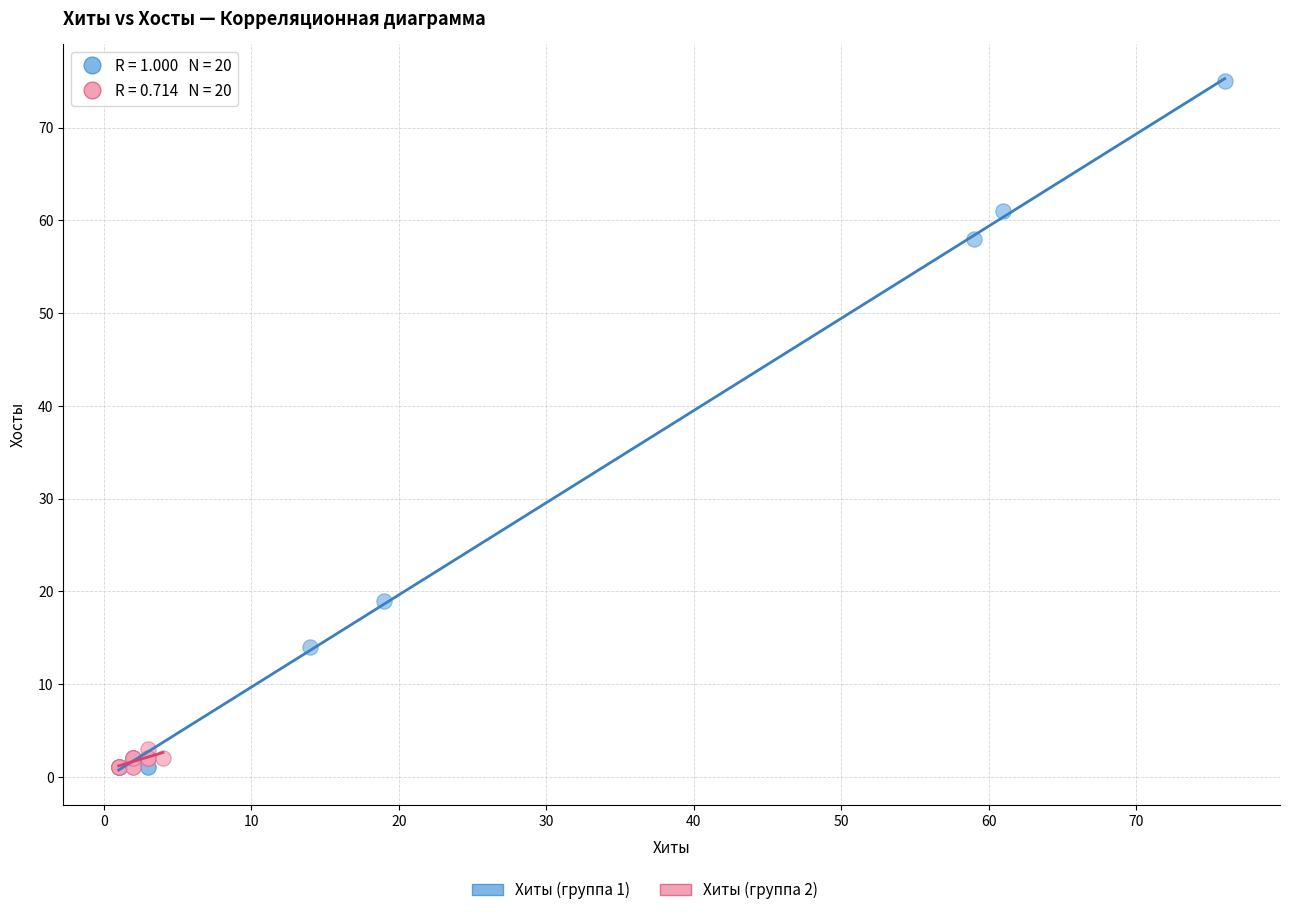

Which series contains the highest Y value?

Хиты (группа 1)